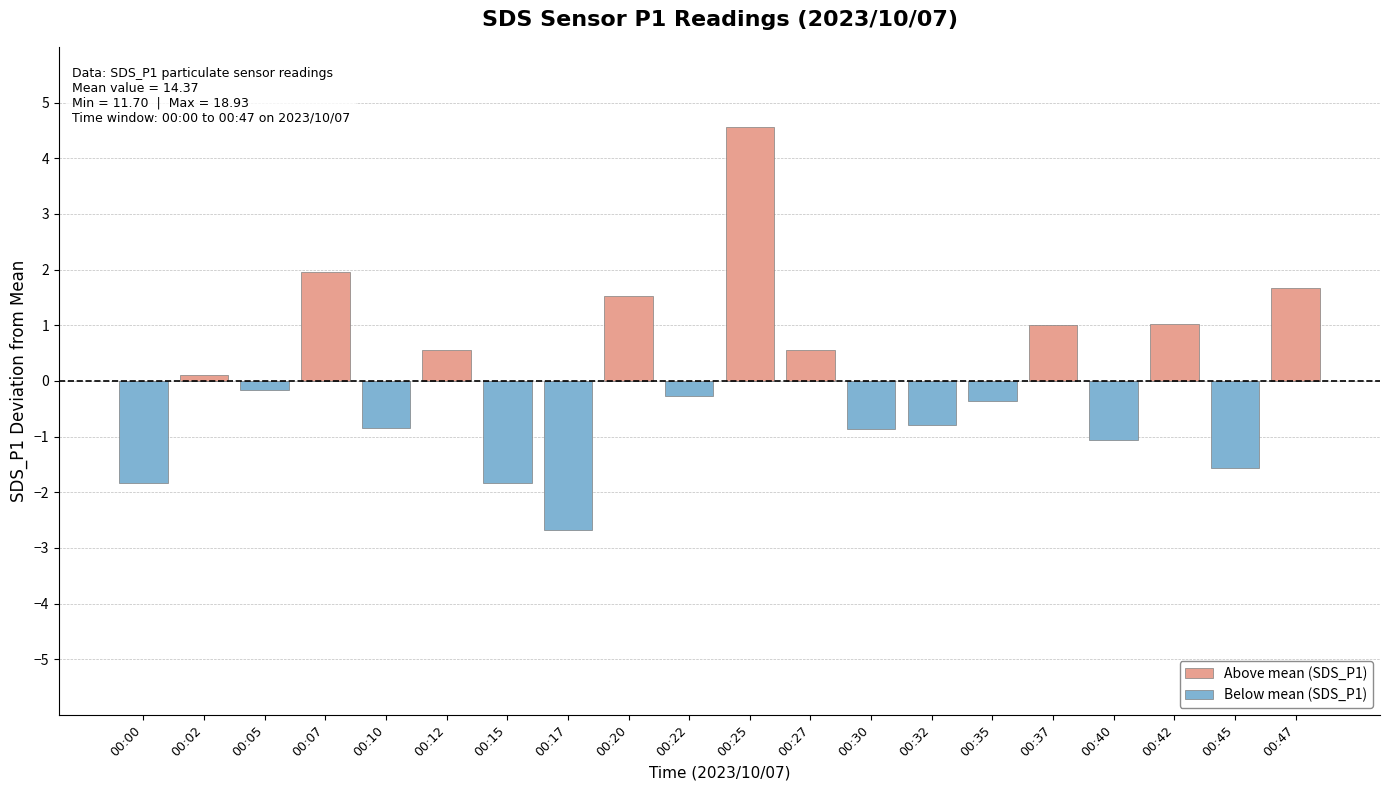

How many groups of bars are there?

20